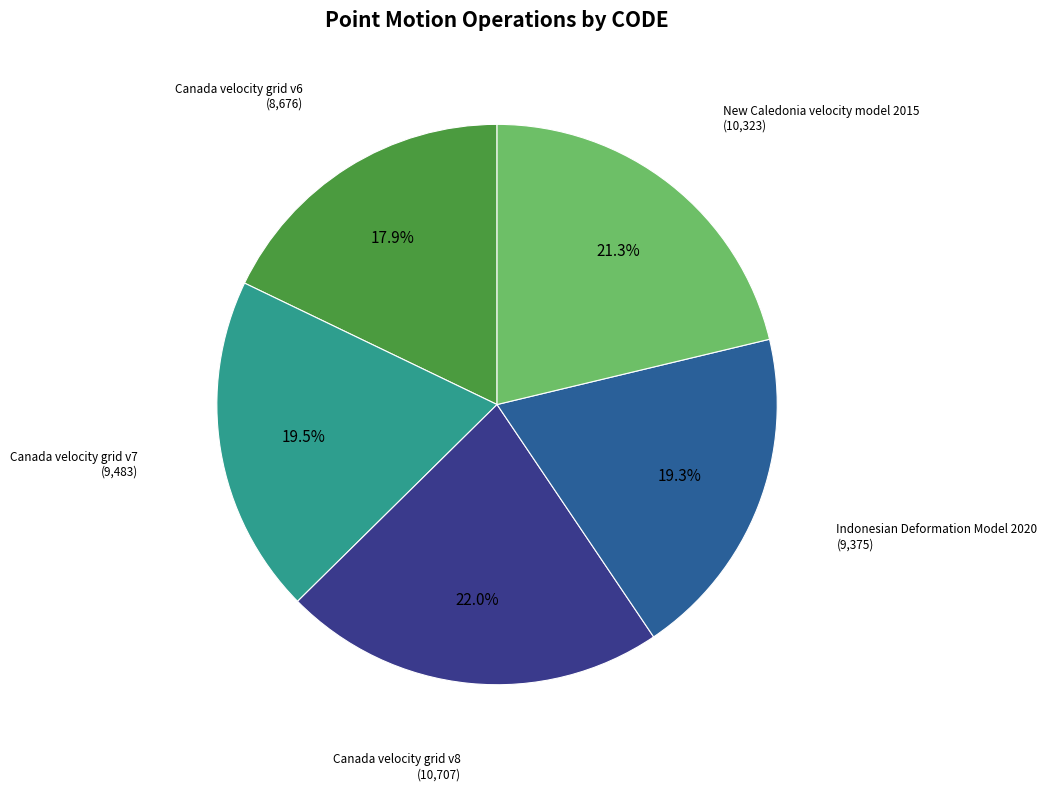

Is there any slice that represents more than half of the pie?

No